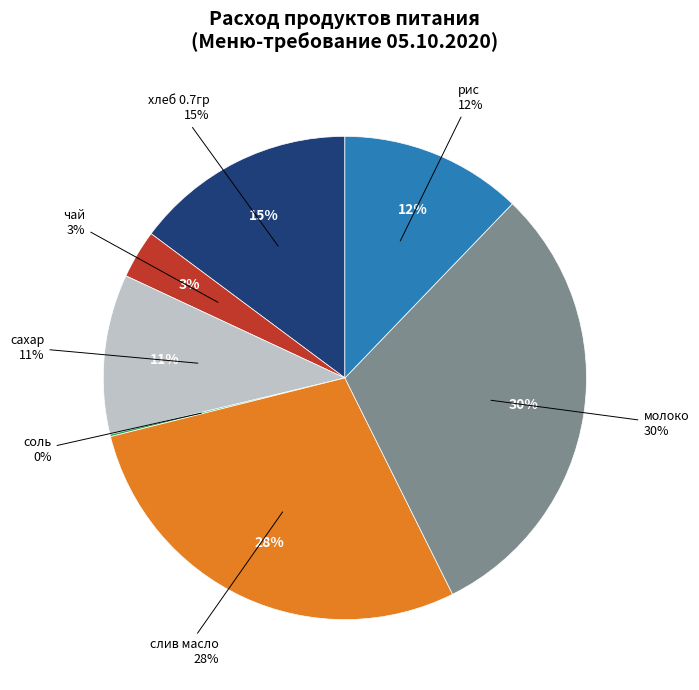

How many slices are in this pie chart?

7